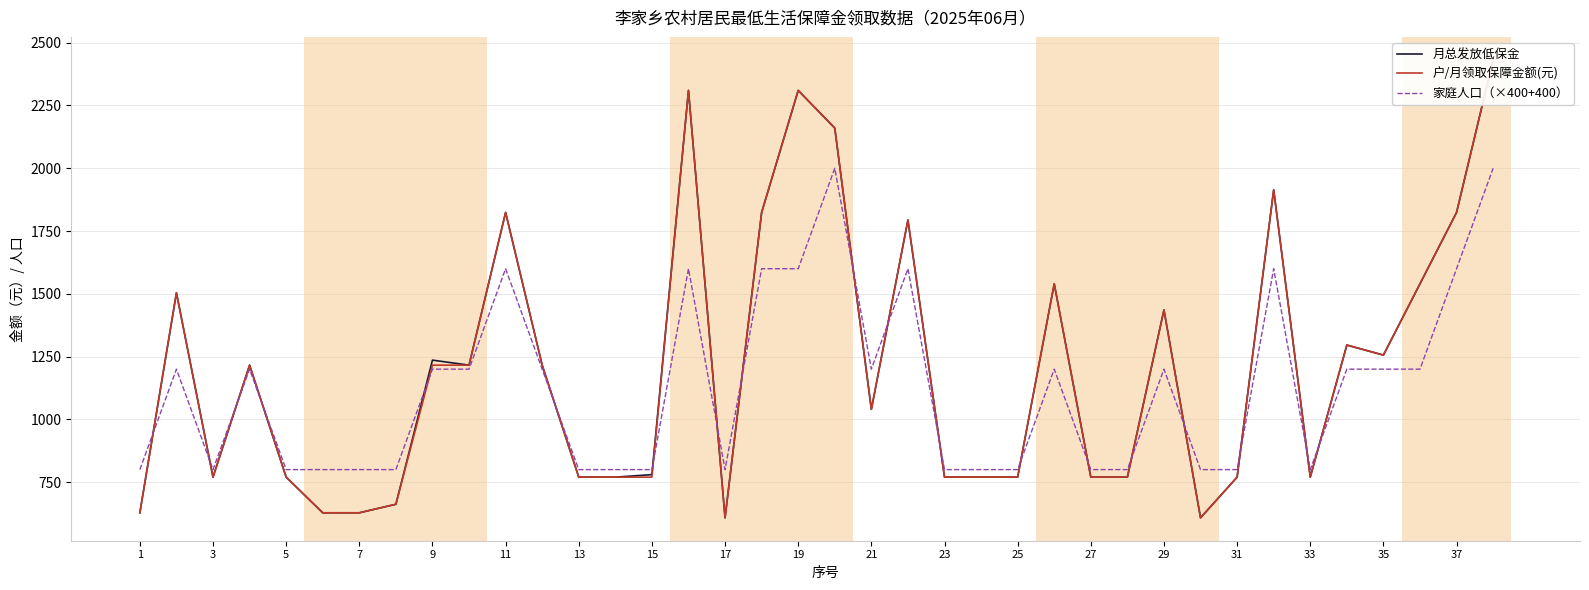

The value of 家庭人口（×400+400） at 3 is 218. True or false?

False